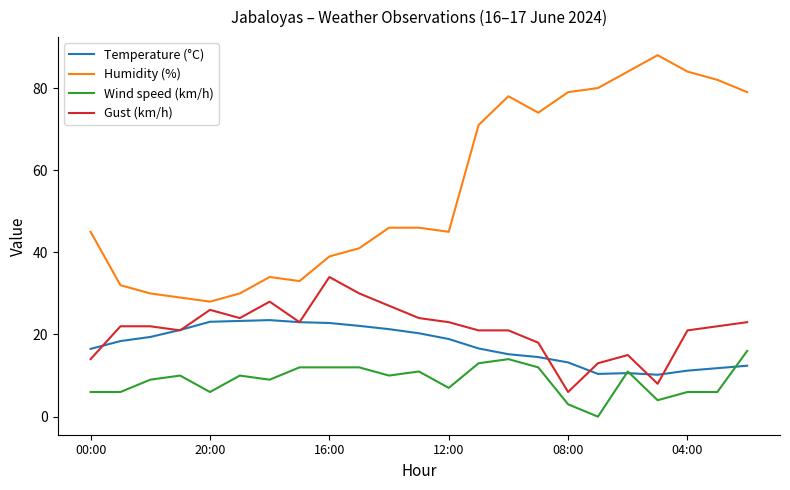

List the series in order of their peak value, highest first.

Humidity (%), Gust (km/h), Temperature (°C), Wind speed (km/h)